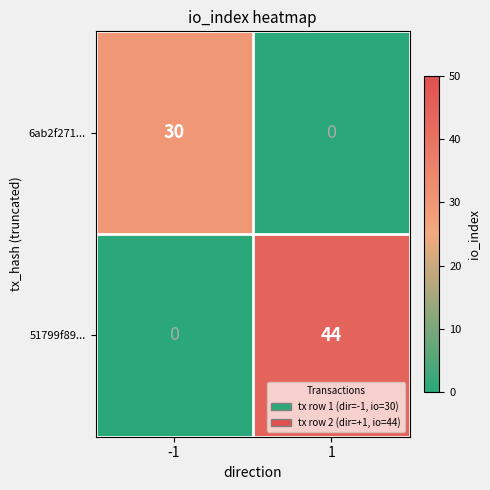

Reading left to right, what are all the values shown in this chart?

6ab2f271...: 30	0
51799f89...: 0	44